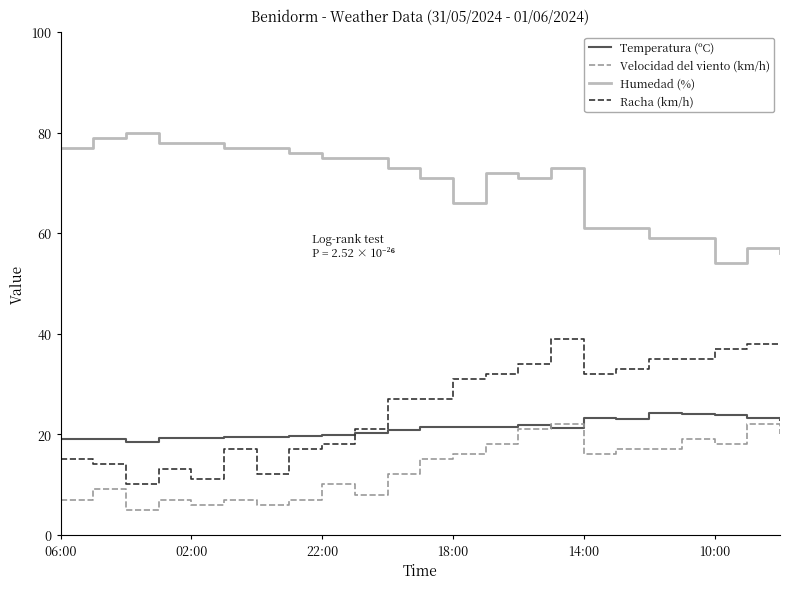

What is the smallest value displayed?

5.0